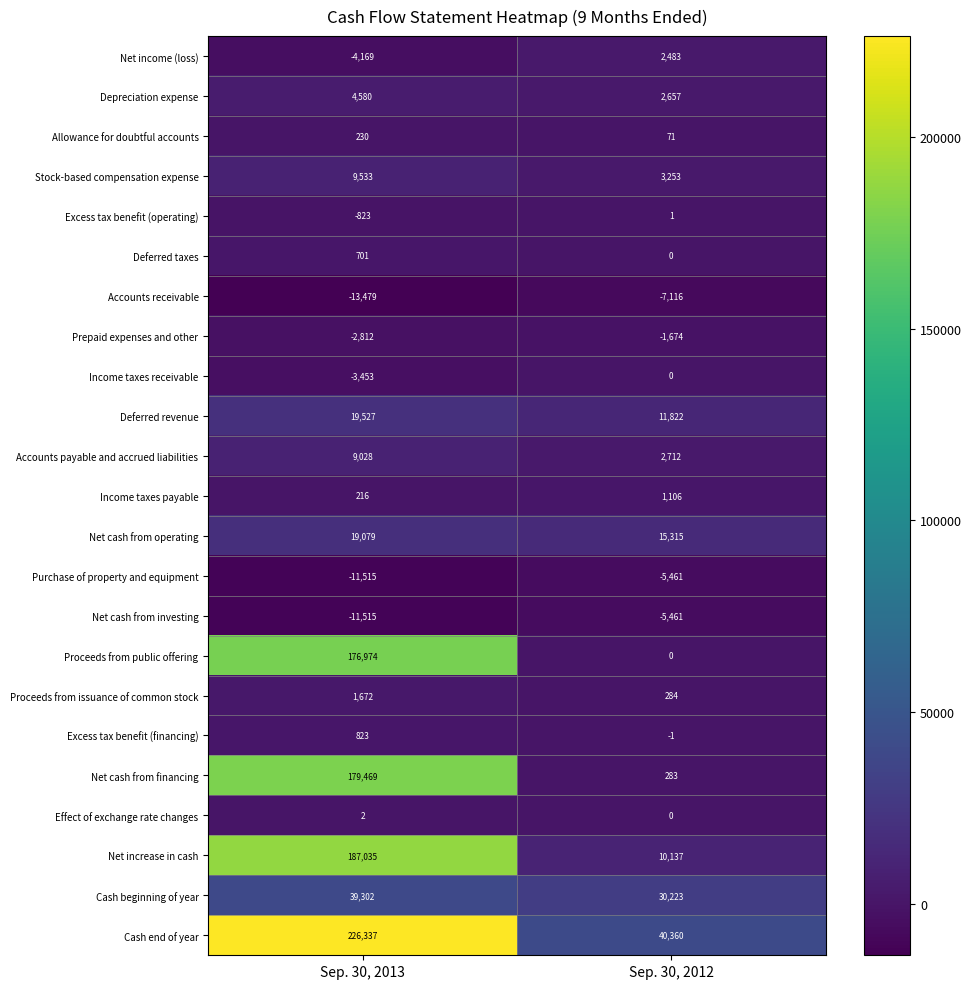

The value of Stock-based compensation expense at Sep. 30, 2012 is 3253. True or false?

True